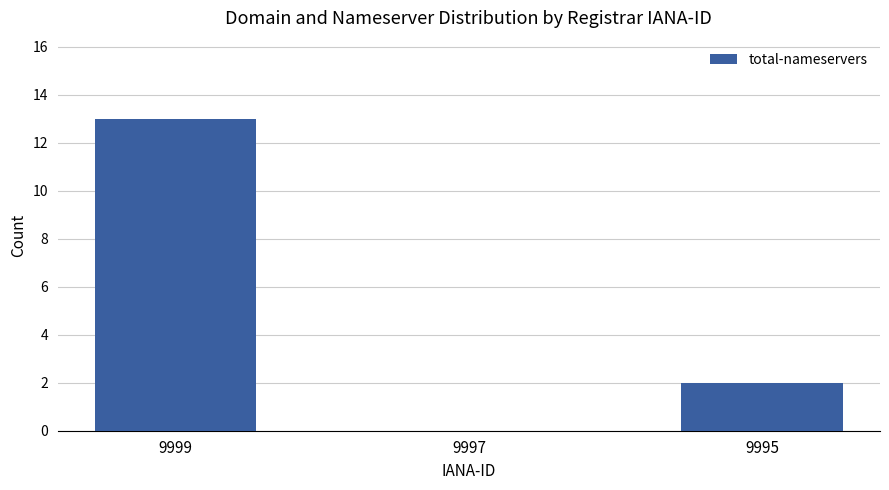

What is the sum of the values at 9995 and 9997?

2